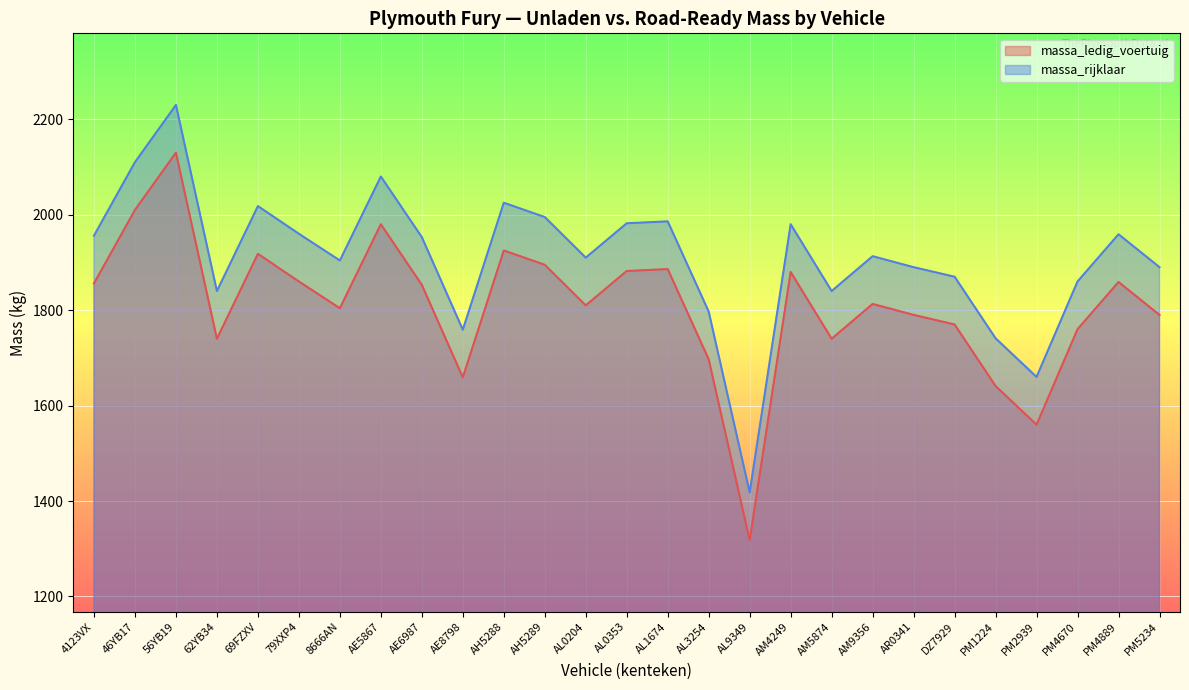

What is the total value across all series at PM4670?

3620